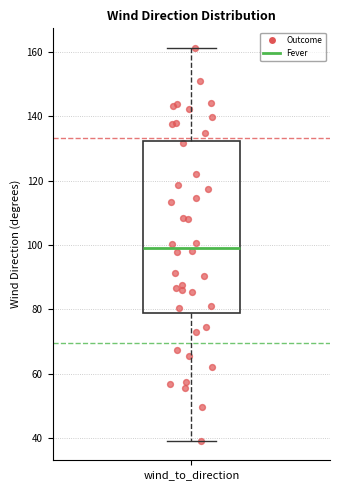

Where does the upper whisker of the box for wind_to_direction end on the y-axis? The values are not printed on the chart, so give them approximately, as read against the axis.

162